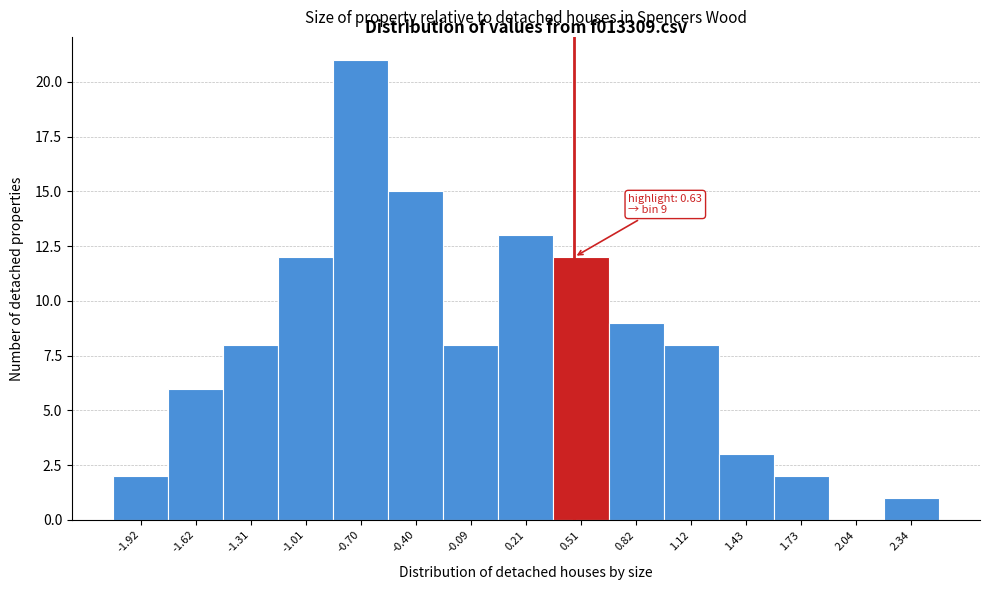

Reading left to right, extract all data points from this chart.

-1.92=2	-1.62=6	-1.31=8	-1.01=12	-0.70=21	-0.40=15	-0.09=8	0.21=13	0.51=12	0.82=9	1.12=8	1.43=3	1.73=2	2.04=0	2.34=1